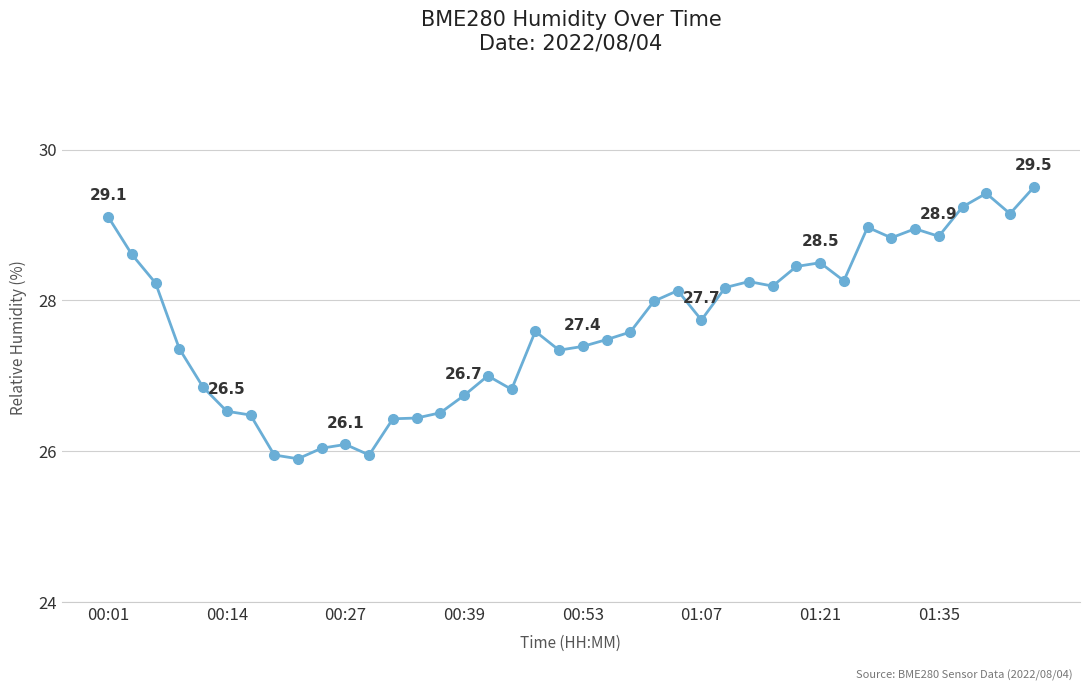

What is the sum of all values?

1107.0